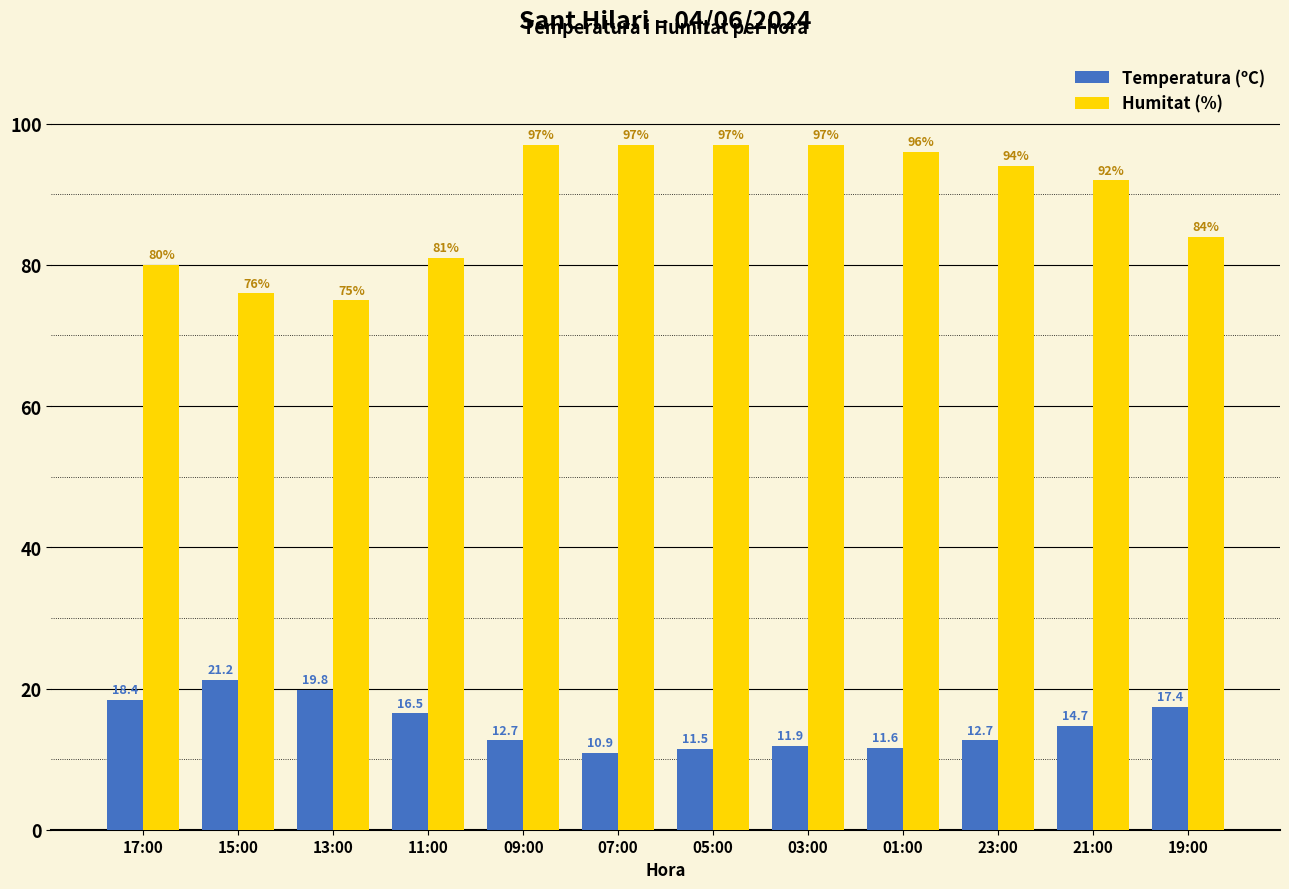

What position from the right is 17:00?

12